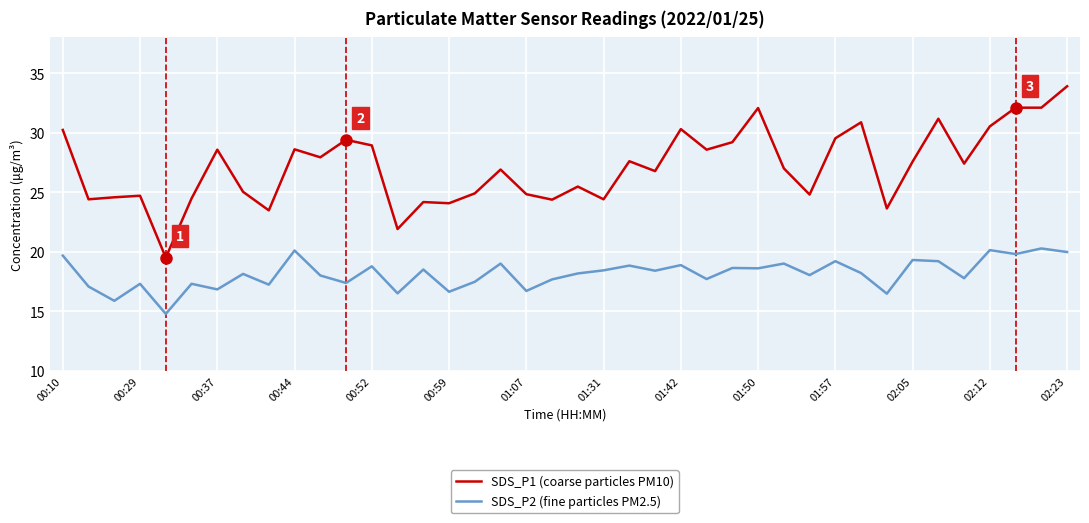

What is the maximum value shown in the chart?

33.9